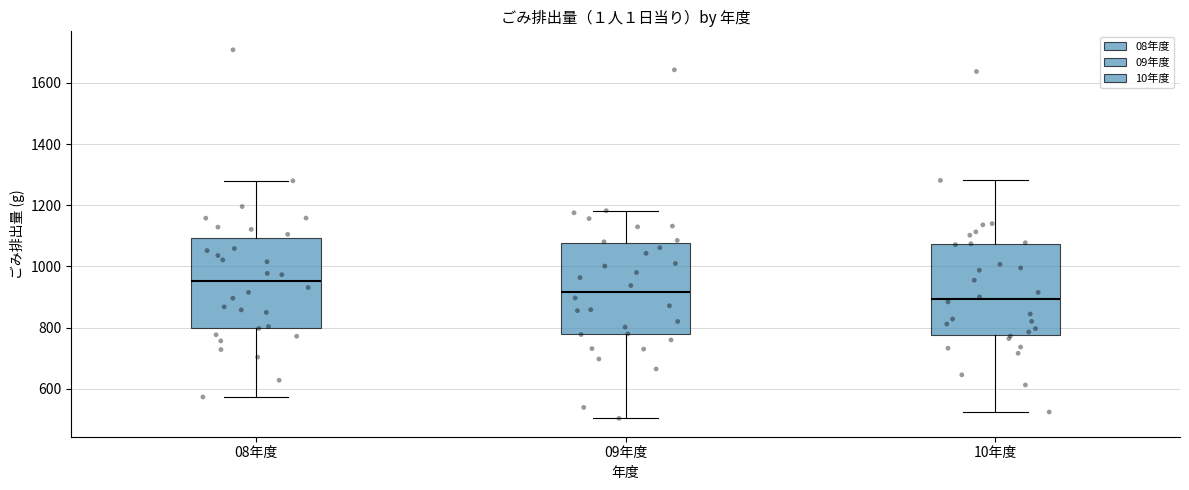

Reading left to right, transcribe this box plot: for each box, give where its median line is, the range the box spans, and where its two whiskers end, as read against the y-axis. The values are not printed on the chart, so give them approximately, as read against the axis.

08年度: median 960, box 800 to 1100, whiskers 580 to 1280
09年度: median 920, box 780 to 1080, whiskers 500 to 1180
10年度: median 900, box 780 to 1080, whiskers 520 to 1280